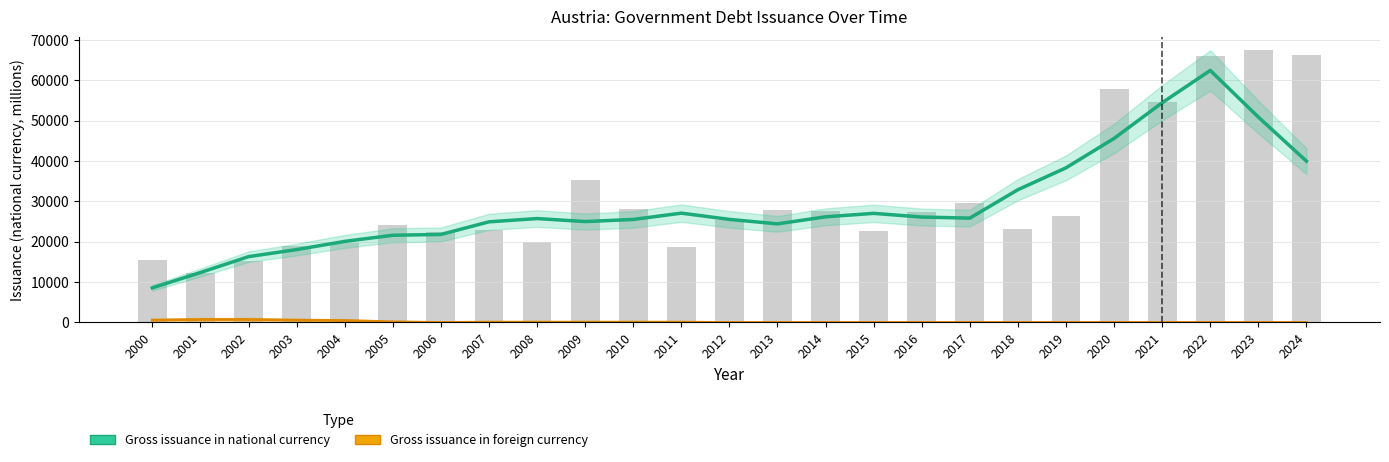

Is the value of Gross issuance in foreign currency at 2000 greater than the value of Gross issuance in national currency at 2011?

No